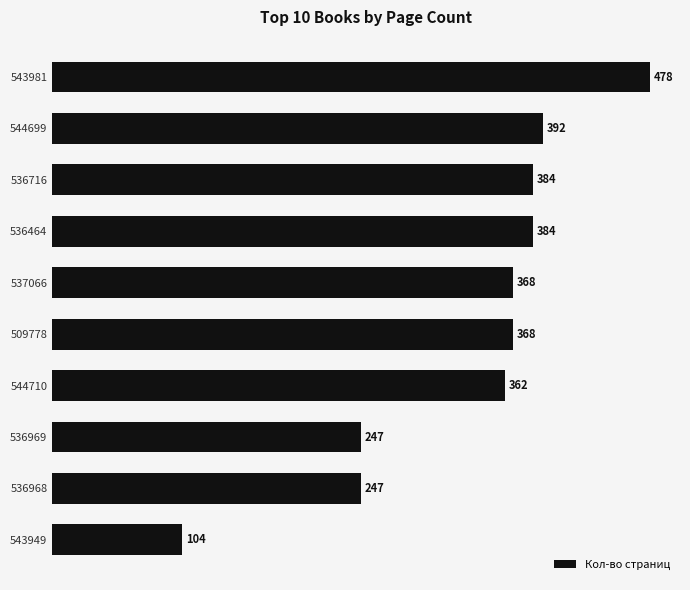

Are the bars grouped side by side (vs. stacked)?

No